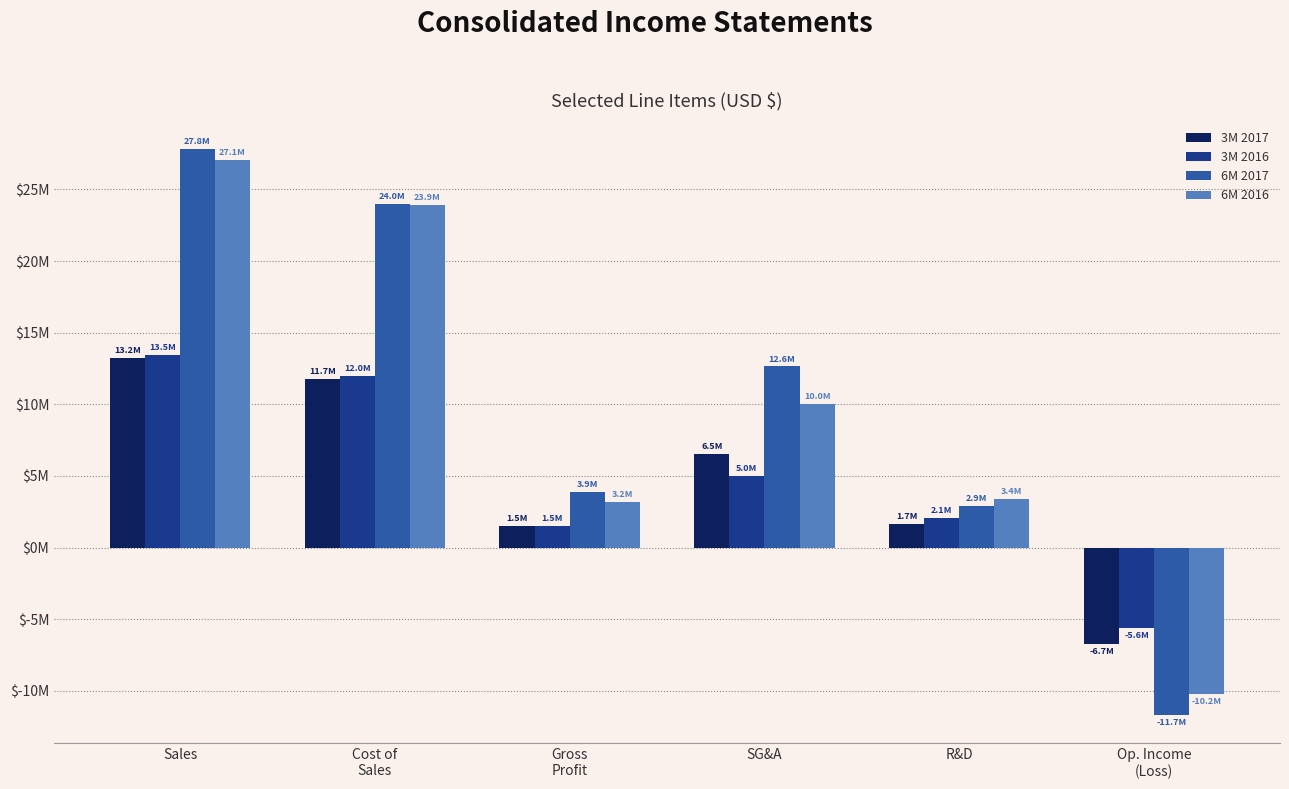

What are all the series names shown in the legend?

3M 2017, 3M 2016, 6M 2017, 6M 2016